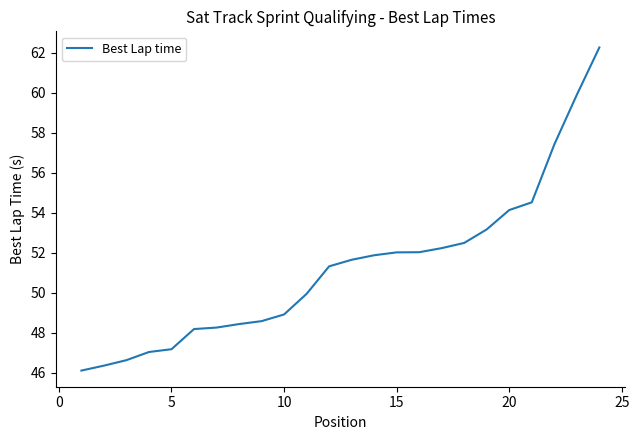

What is the greatest value displayed?

62.3